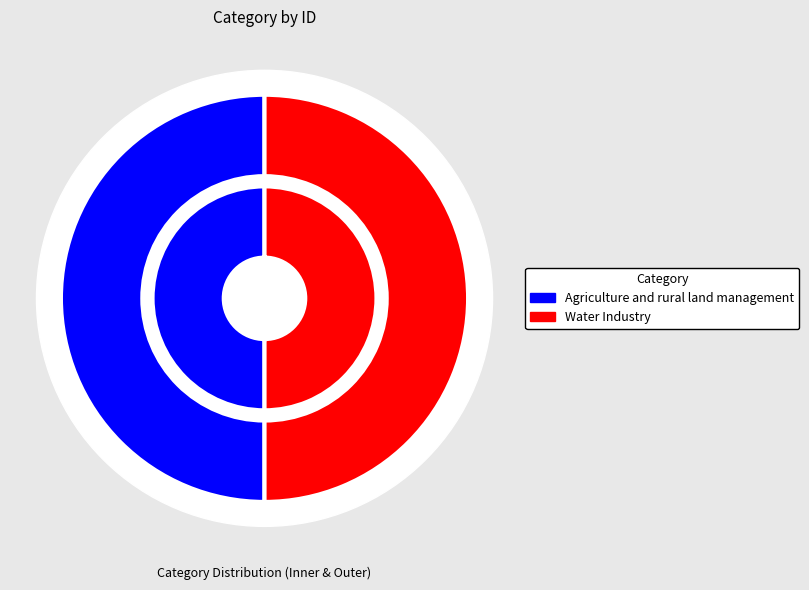

What is the total percentage of Water Industry and Agriculture and rural land management?

100.0%